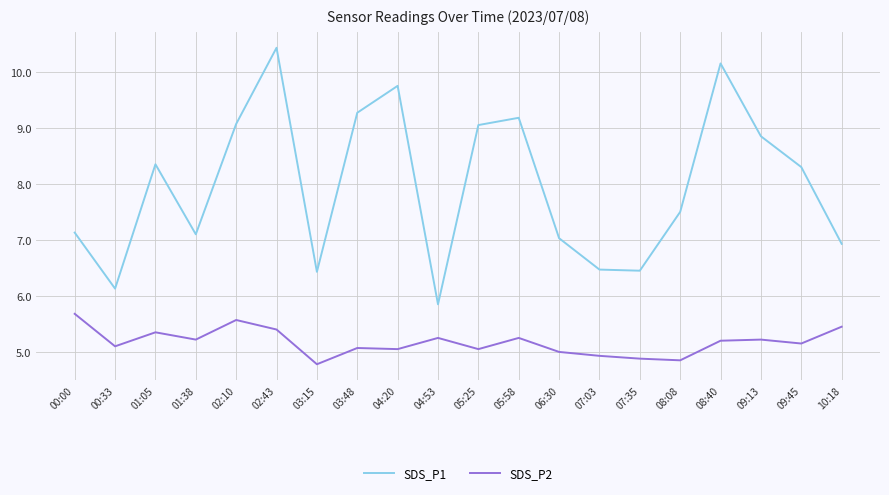

What is the minimum value shown in the chart?

4.8